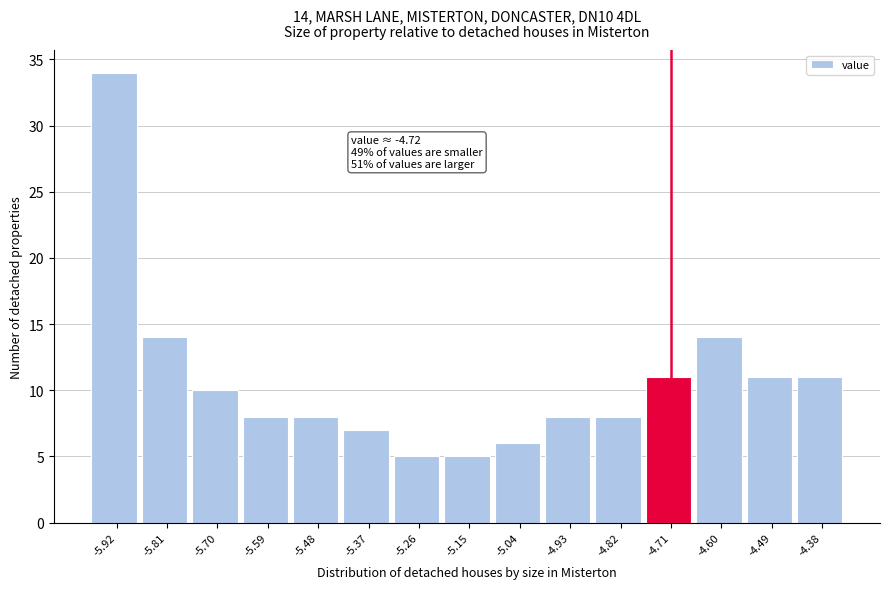

Which range on the x-axis has the tallest bar?

-5.96 to -5.86